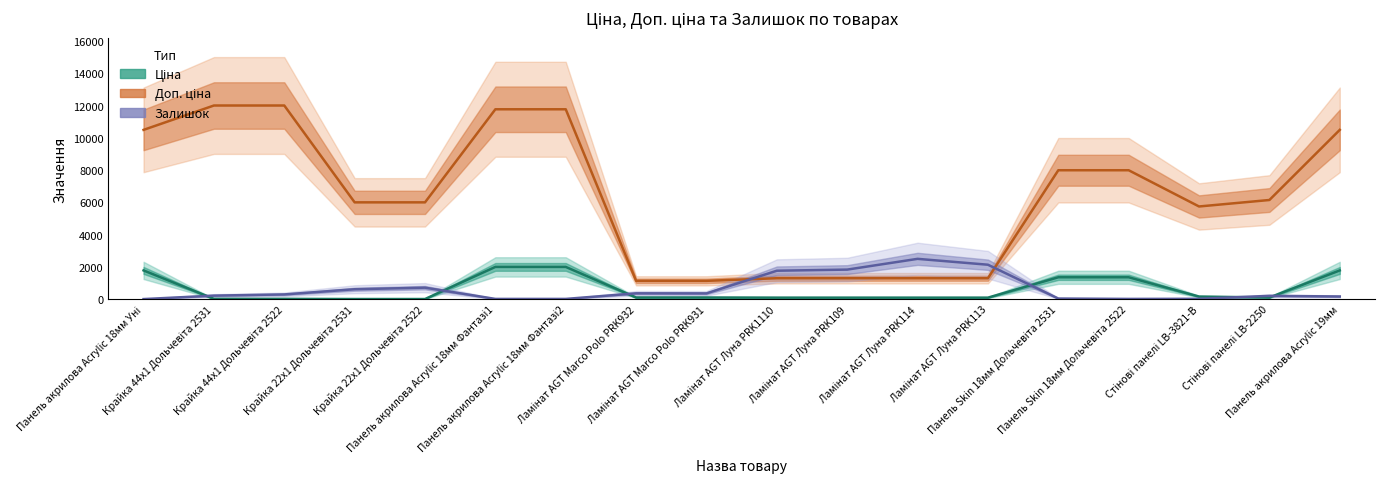

What is the value of the Ціна point at the 18th from the left?

1783.1